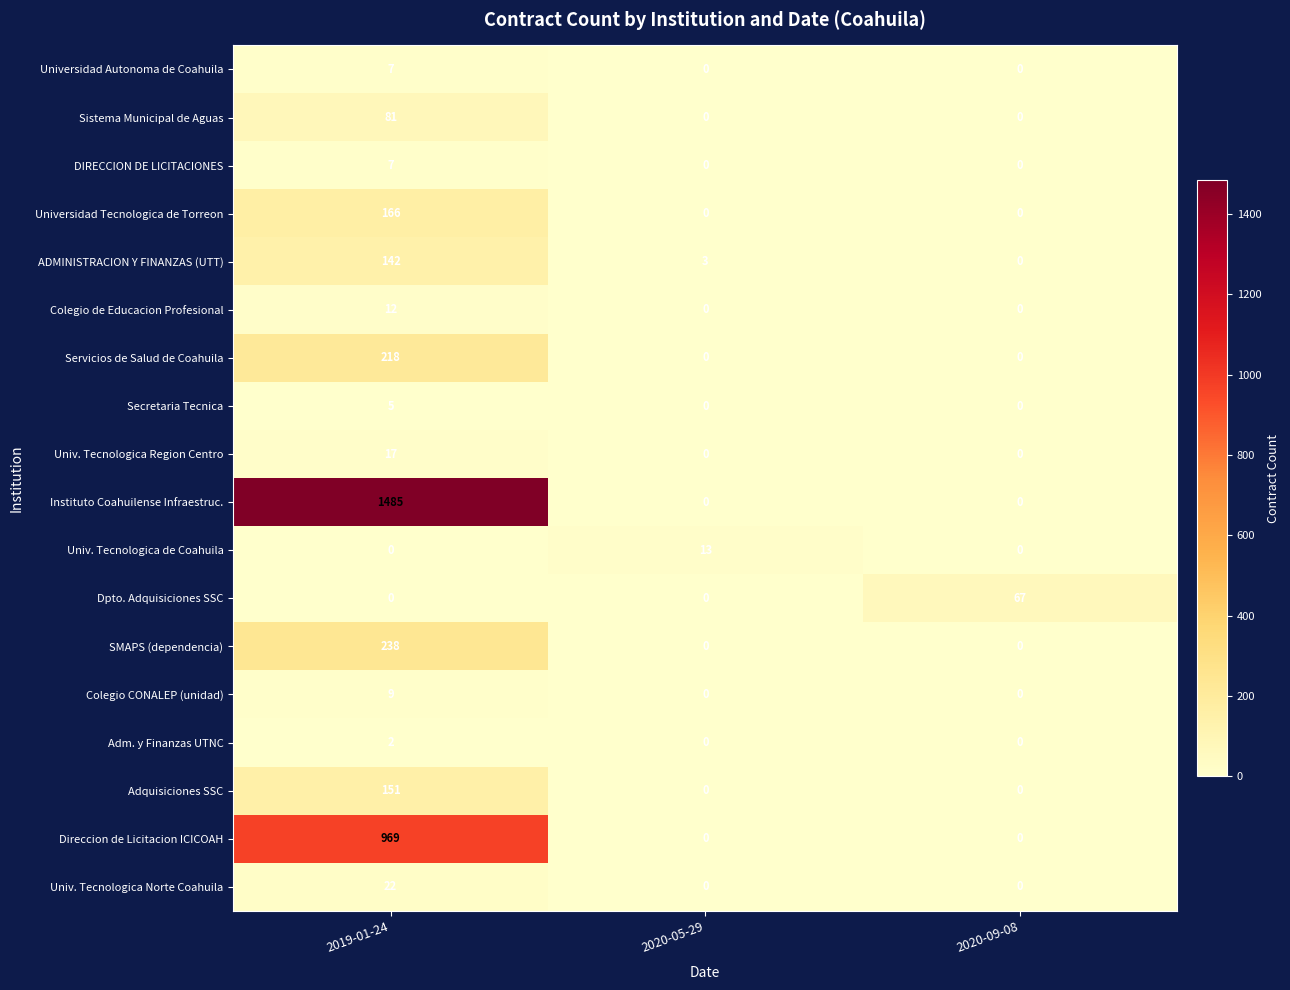

How many categories are shown in the chart?

3